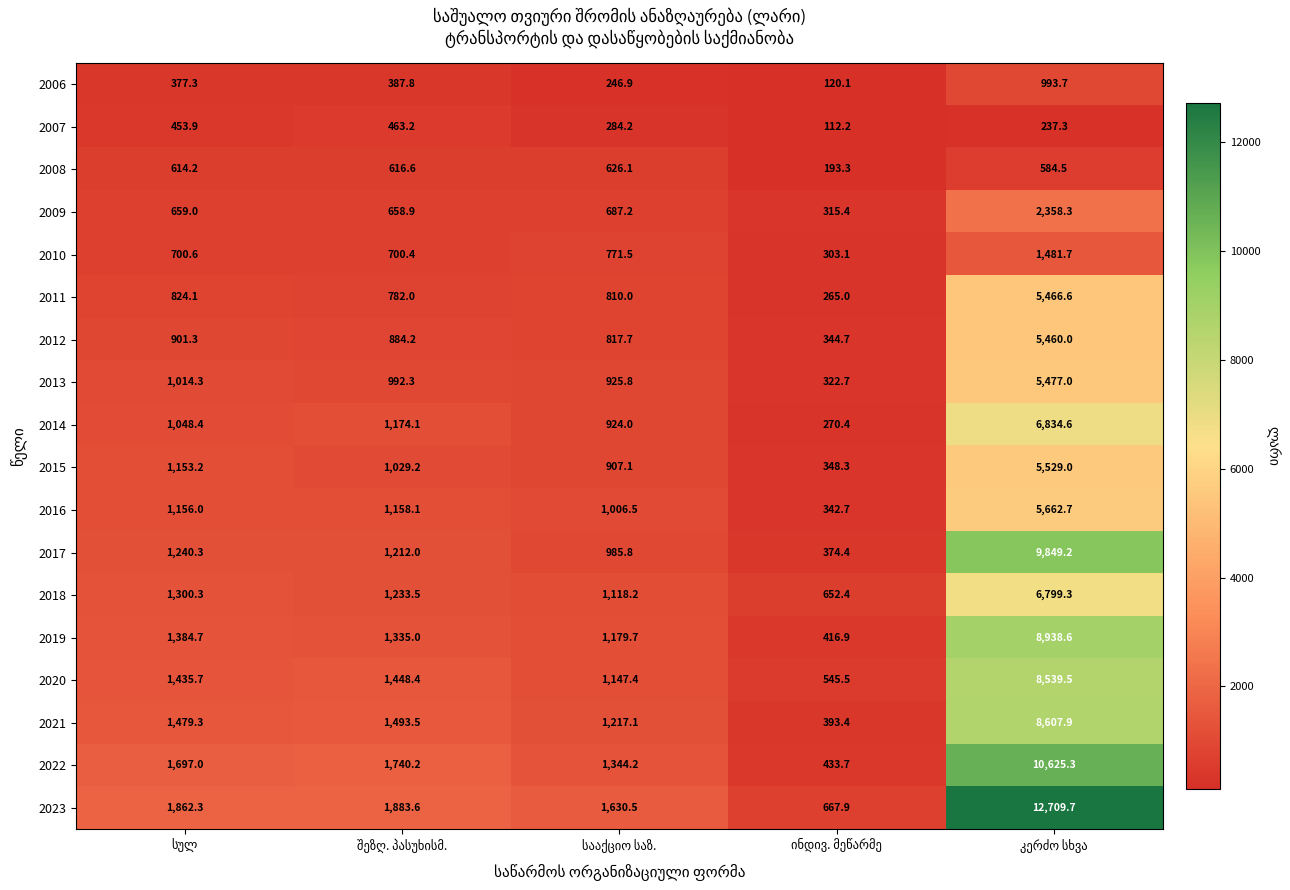

Which series has the widest spread of values?

2023